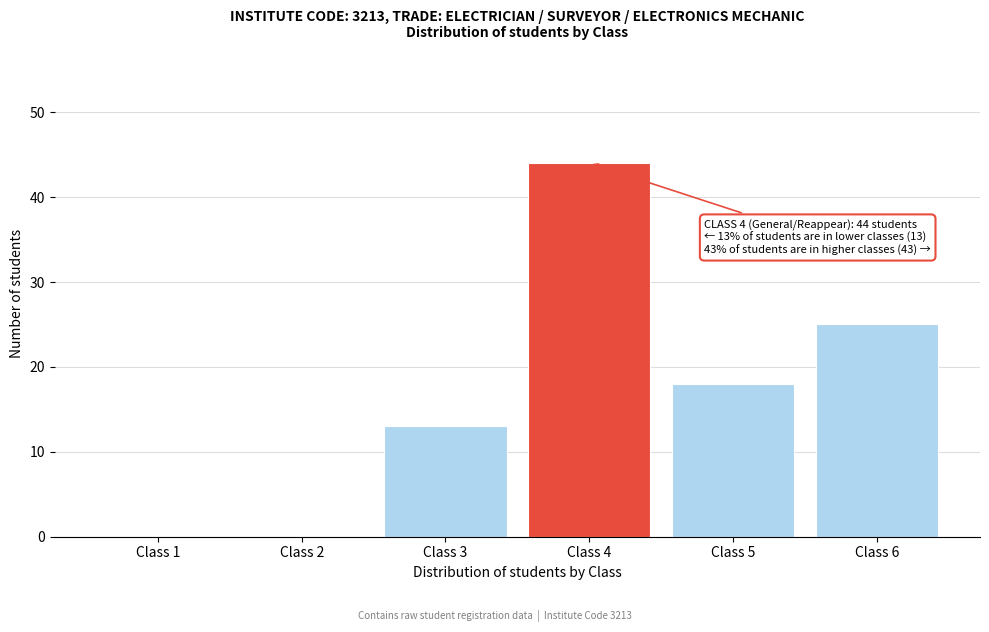

Reading left to right, transcribe all the data shown in this chart.

Class 1=0	Class 2=0	Class 3=13	Class 4=44	Class 5=18	Class 6=25